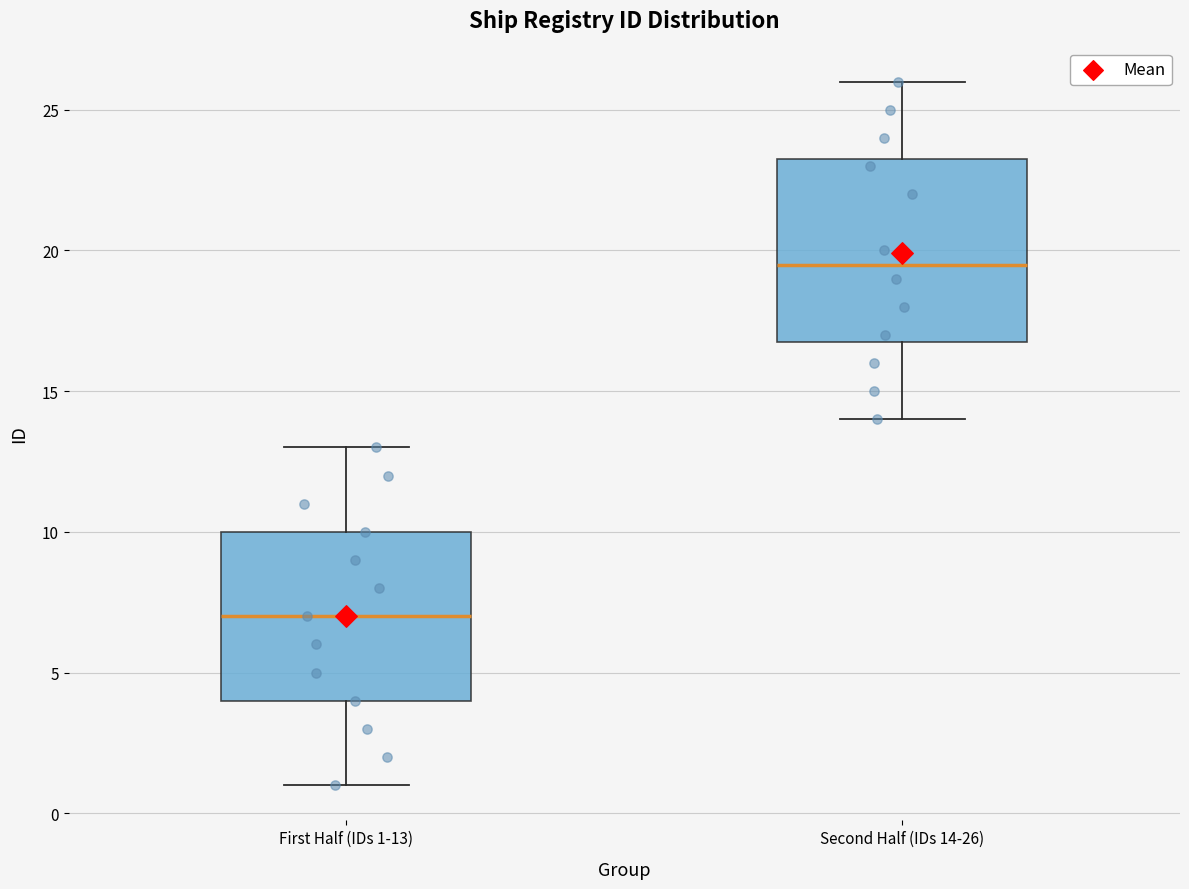

Reading left to right, transcribe this box plot: for each box, give where its median line is, the range the box spans, and where its two whiskers end, as read against the y-axis. The values are not printed on the chart, so give them approximately, as read against the axis.

First Half (IDs 1-13): median 7.0, box 4.0 to 10.0, whiskers 1.0 to 13.0
Second Half (IDs 14-26): median 19.5, box 17.0 to 23.5, whiskers 14.0 to 26.0